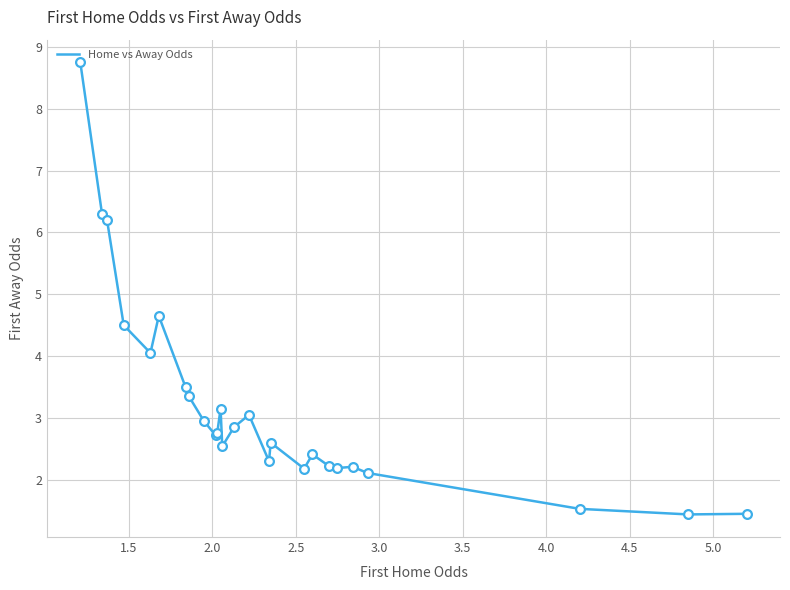

What is the difference between the maximum and minimum values?

7.3